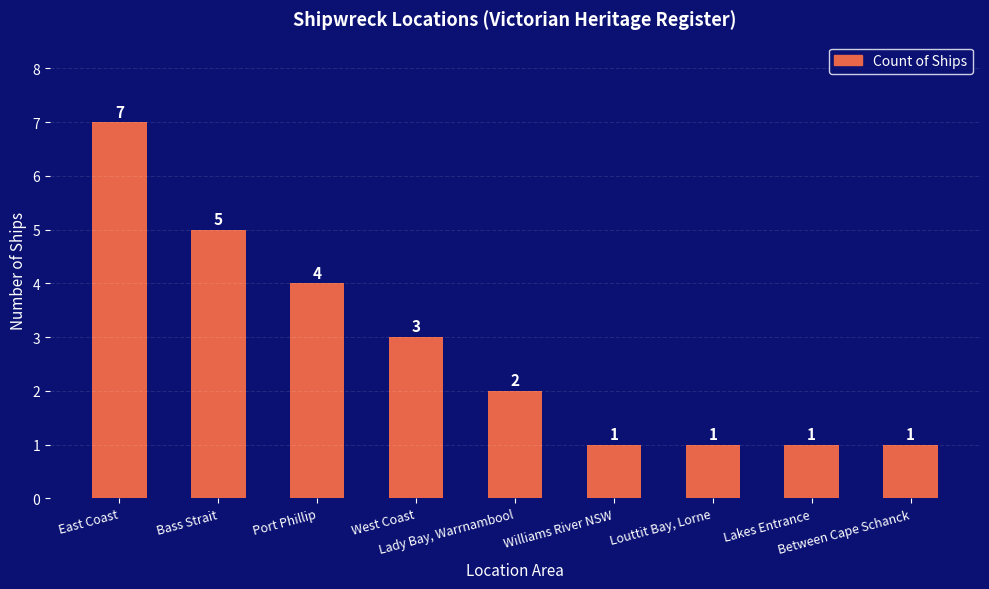

What is the label of the 8th bar from the right?

Bass Strait